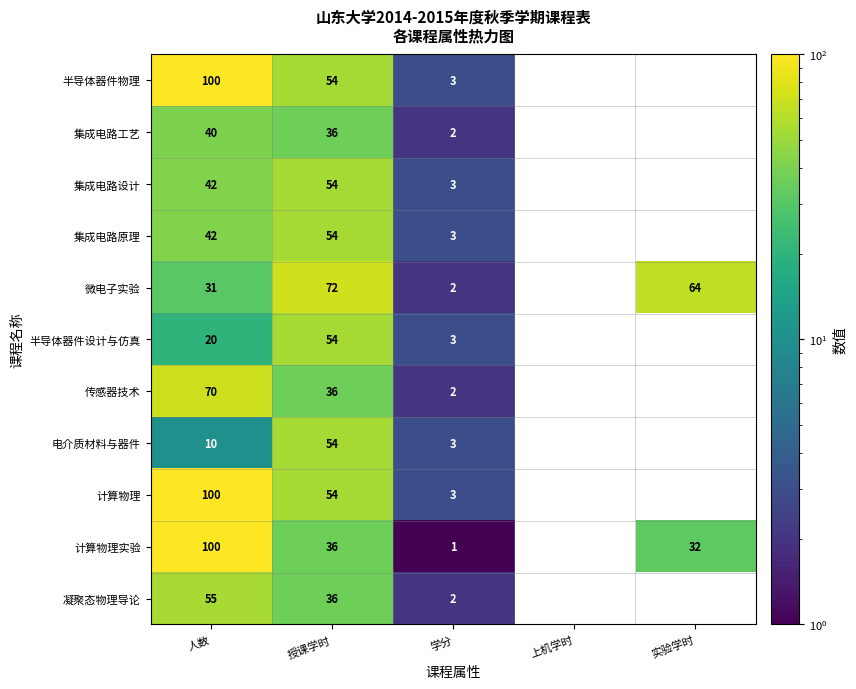

What is the difference between the highest and lowest values at 学分?

2